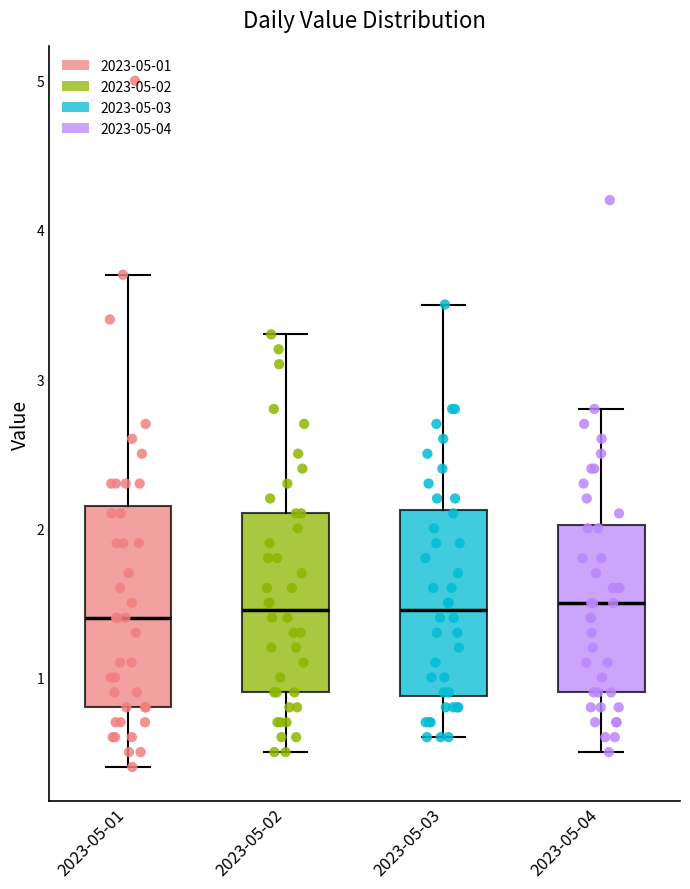

Where does the upper whisker of the box for 2023-05-01 end on the y-axis? The values are not printed on the chart, so give them approximately, as read against the axis.

3.7